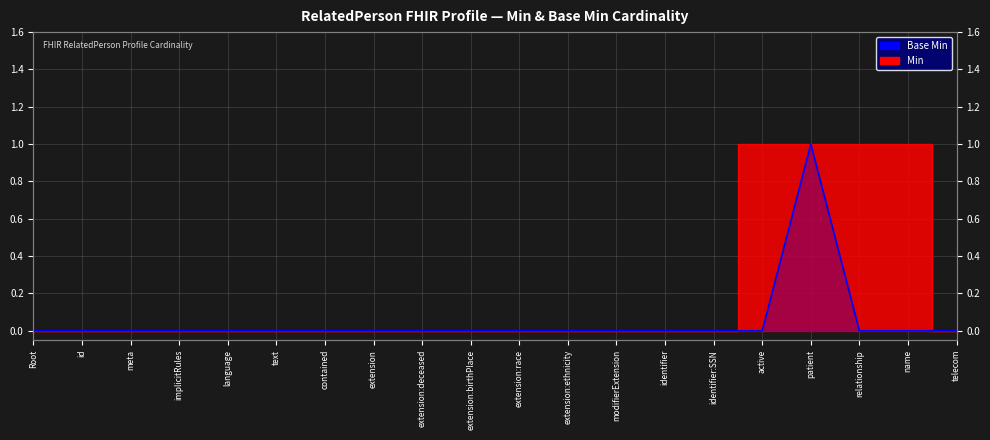

What is the difference between the maximum and minimum values?

1